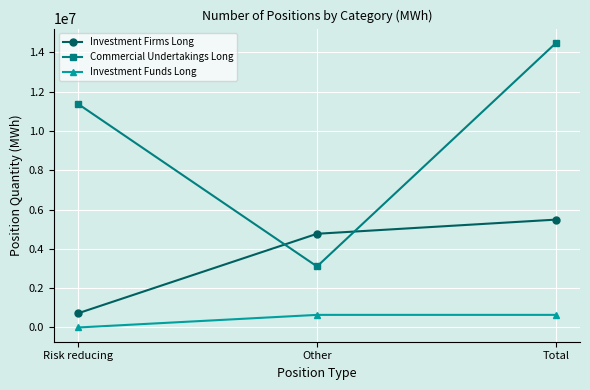

Reading left to right, extract all data points from this chart.

Investment Firms Long: Risk reducing=720316	Other=4766822	Total=5487138
Commercial Undertakings Long: Risk reducing=11373909	Other=3104395	Total=14478304
Investment Funds Long: Risk reducing=0	Other=641686	Total=641686